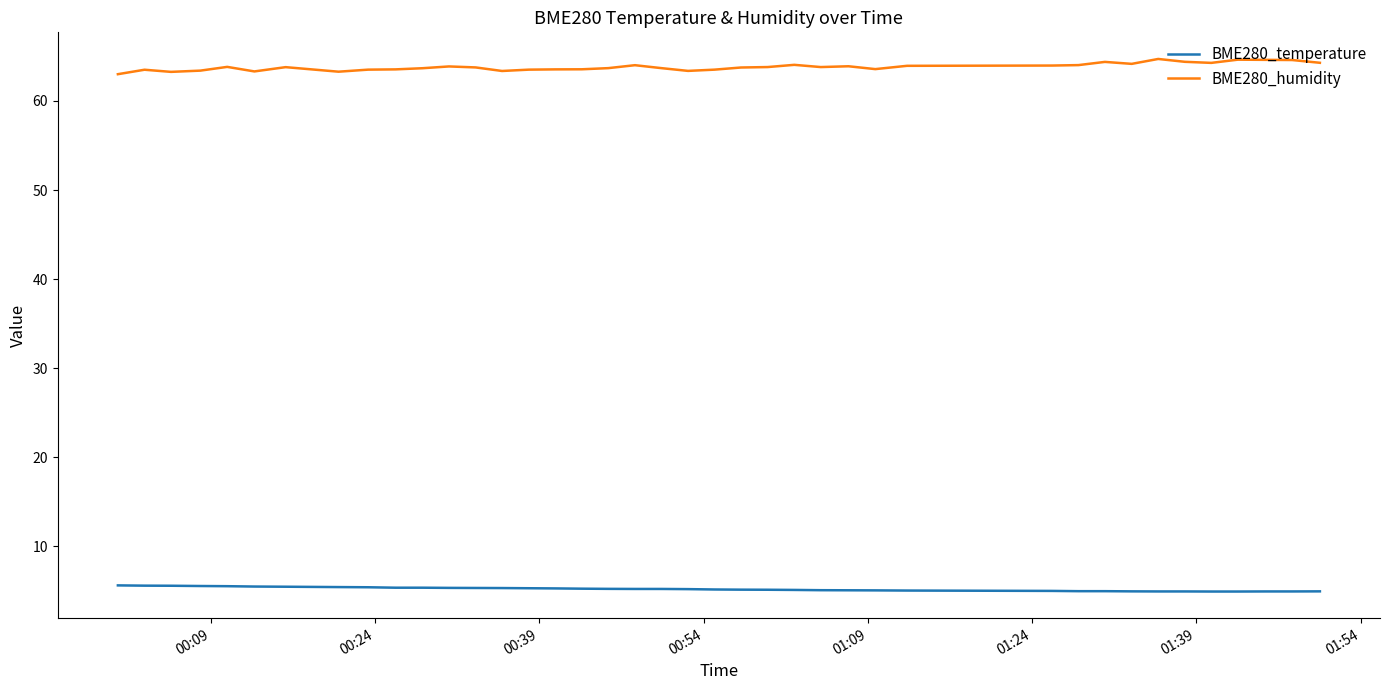

Which series has the largest range (max minus min)?

BME280_humidity